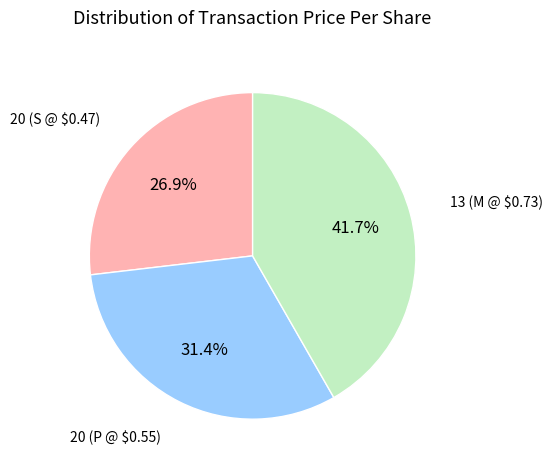

Does any single category account for the majority?

No